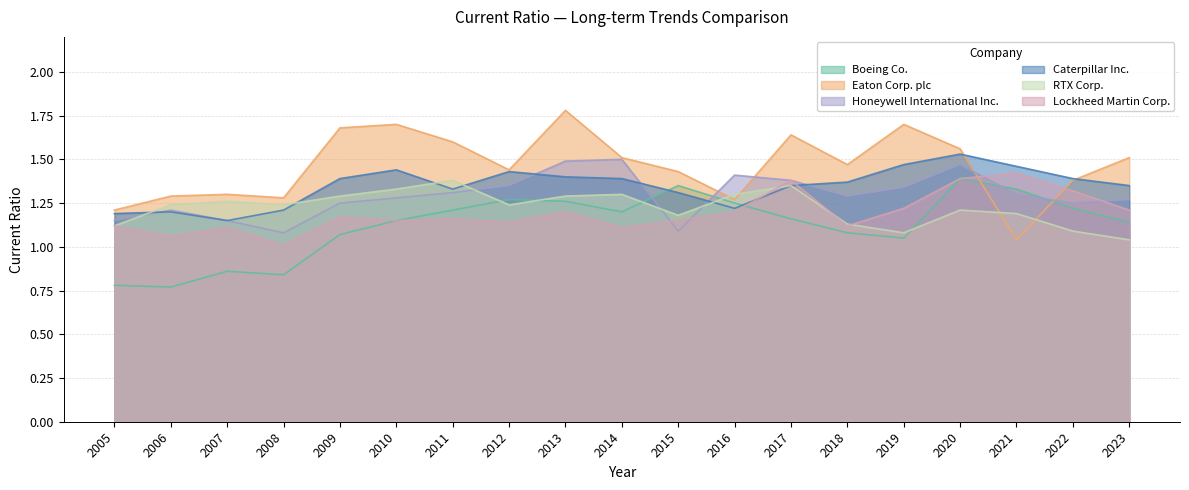

Is it true that Lockheed Martin Corp. equals 1.3 at 2022?

True